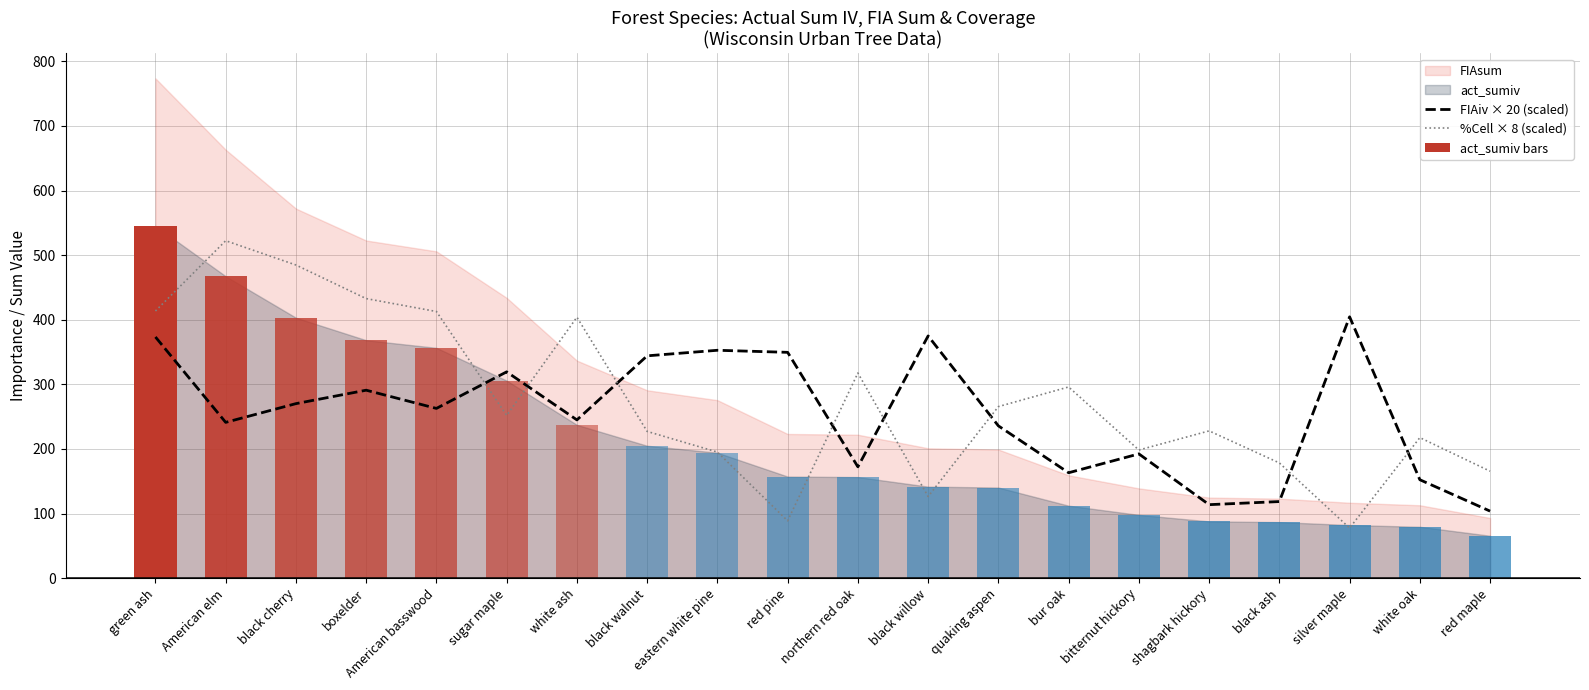

What is the sum of all FIAiv × 20 (scaled) values?

5081.6